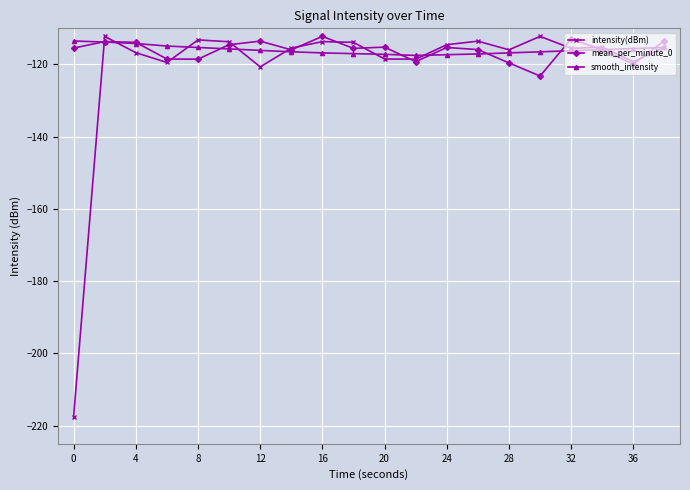

What is the value of the intensity(dBm) point at the 1st from the left?

-217.5